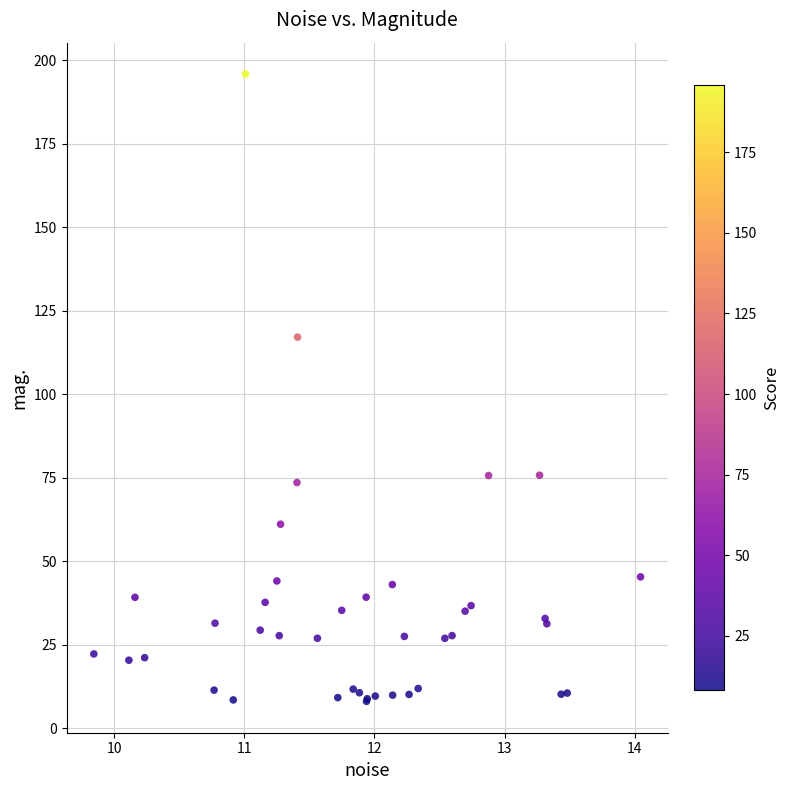

What Y value in the scatter plot is closest to 101?

117.1